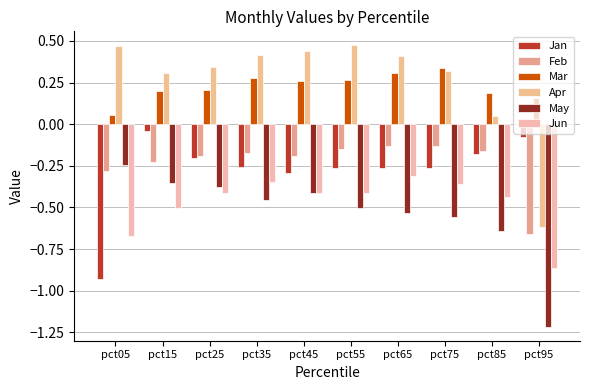

How many categories are shown in the chart?

10